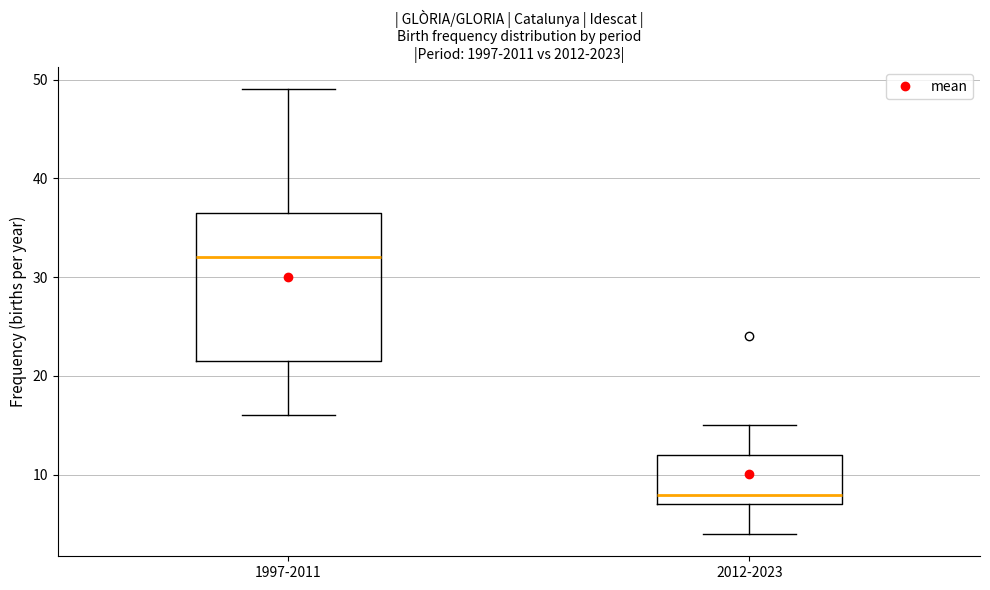

Which box has the highest median line?

1997-2011